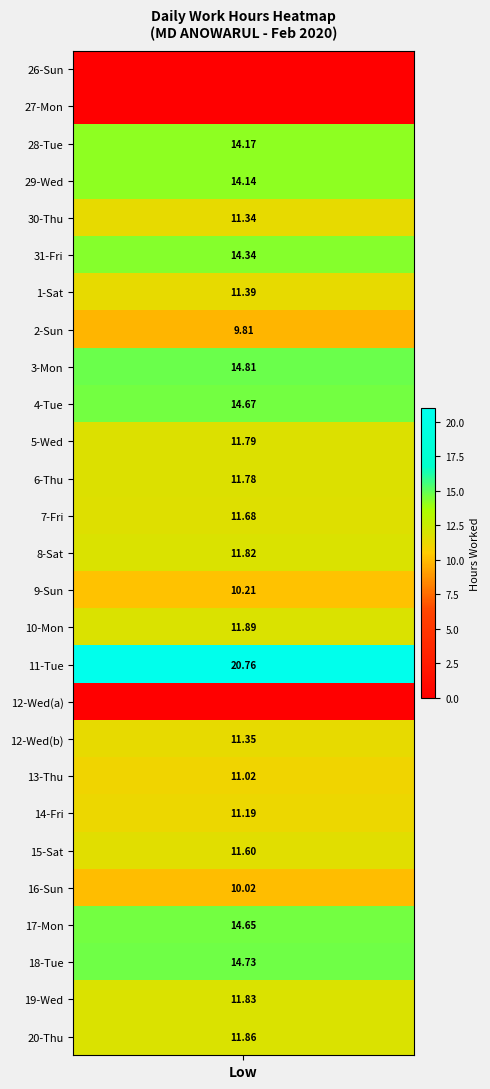

How many positive values does the 3 series have?

1